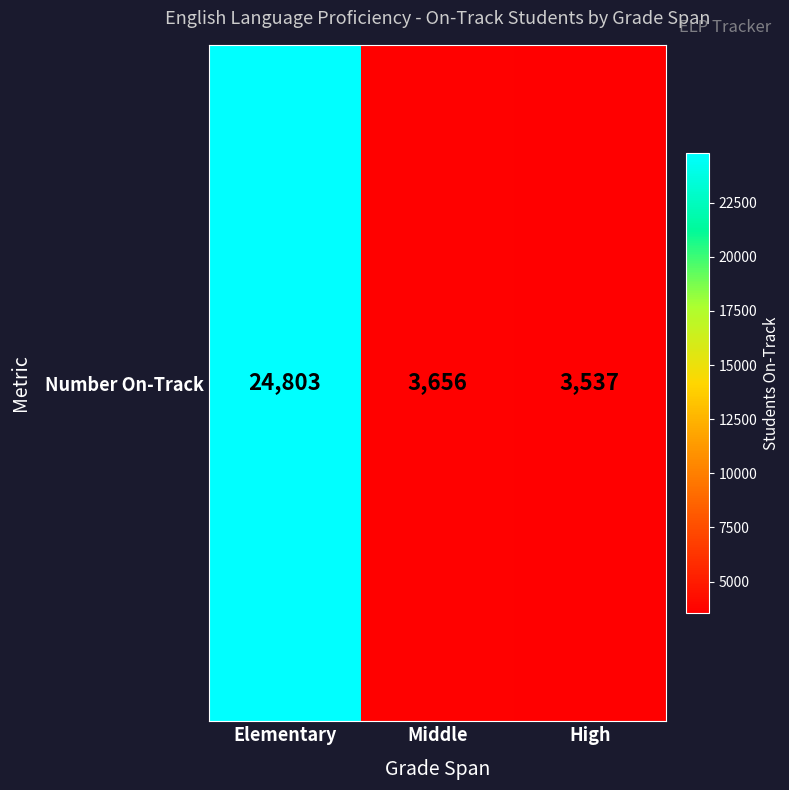

Is it true that the value at Elementary is 24803?

True